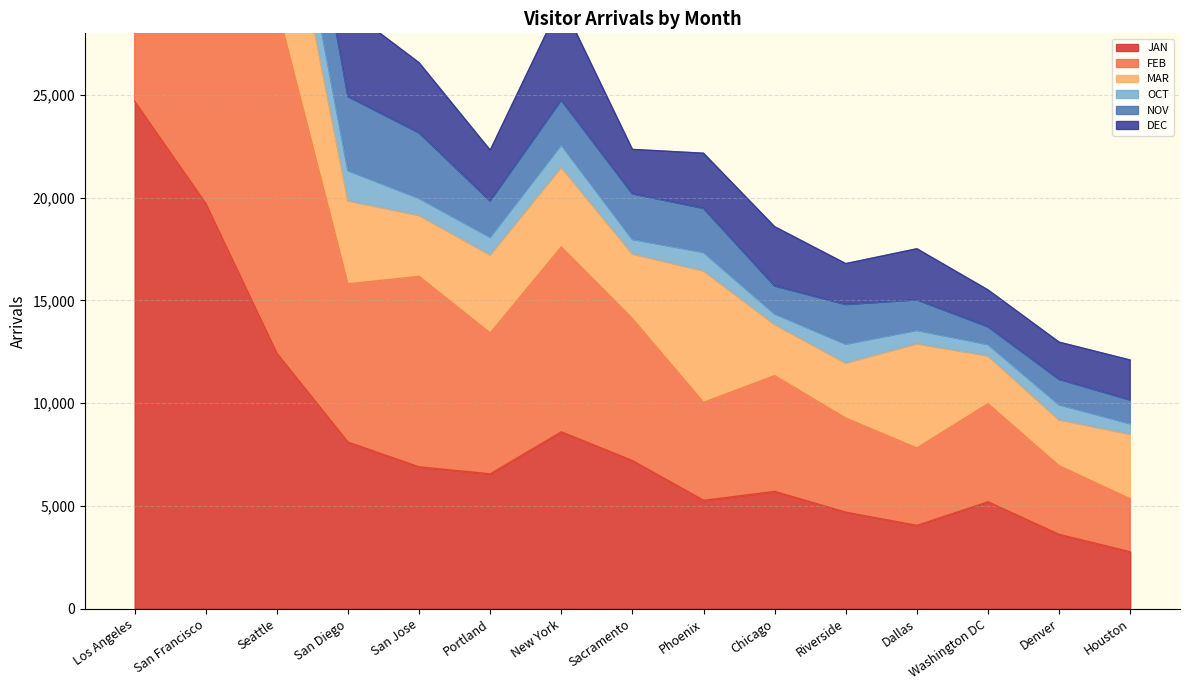

True or false: OCT and JAN intersect in this chart.

False